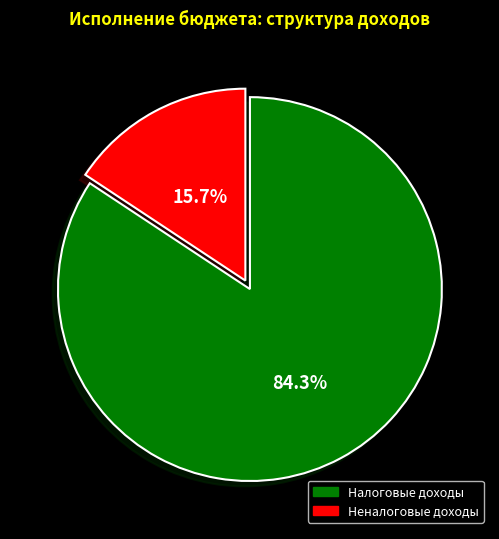

To the nearest percent, what percentage of the pie is Налоговые доходы?

84%